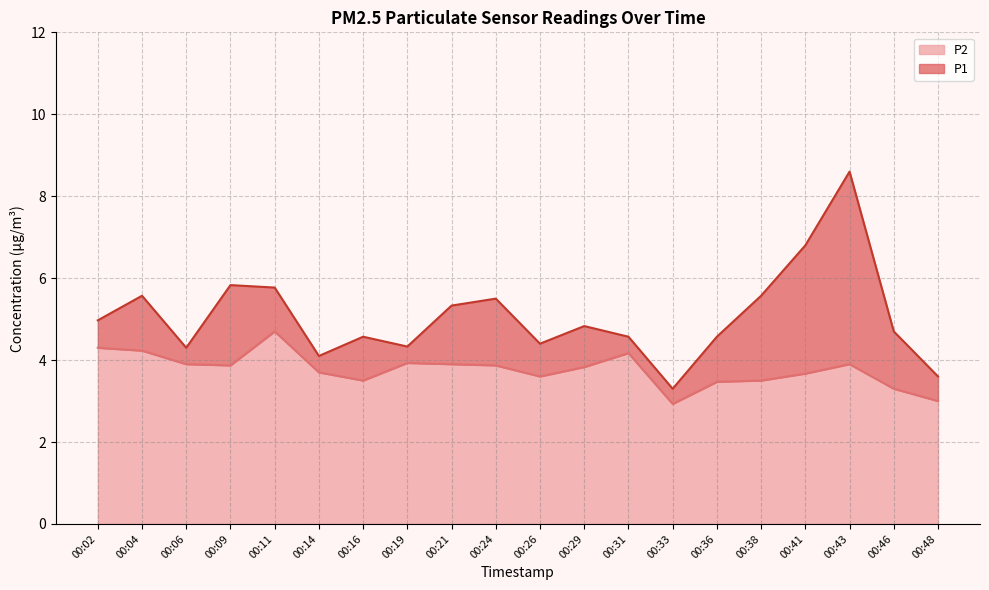

True or false: P2 has more than 0 interior local peaks.

True